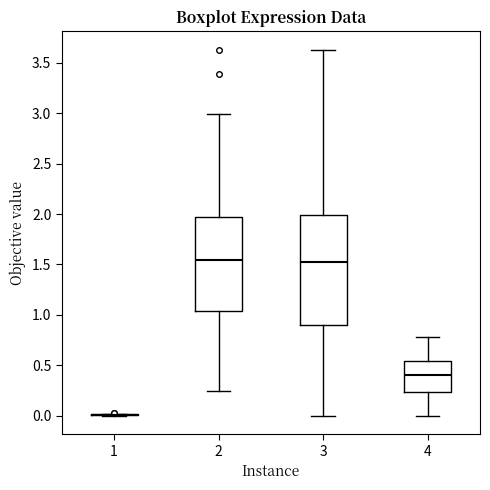

Reading left to right, read every box against the y-axis: the position of its median line, the range the box covers, and the ends of its whiskers. The values are not printed on the chart, so give them approximately, as read against the axis.

1: box collapsed to a line at 0.00, whiskers 0.00 to 0.00
2: median 1.55, box 1.05 to 1.95, whiskers 0.25 to 3.00
3: median 1.50, box 0.90 to 2.00, whiskers 0.00 to 3.60
4: median 0.40, box 0.25 to 0.55, whiskers 0.00 to 0.80